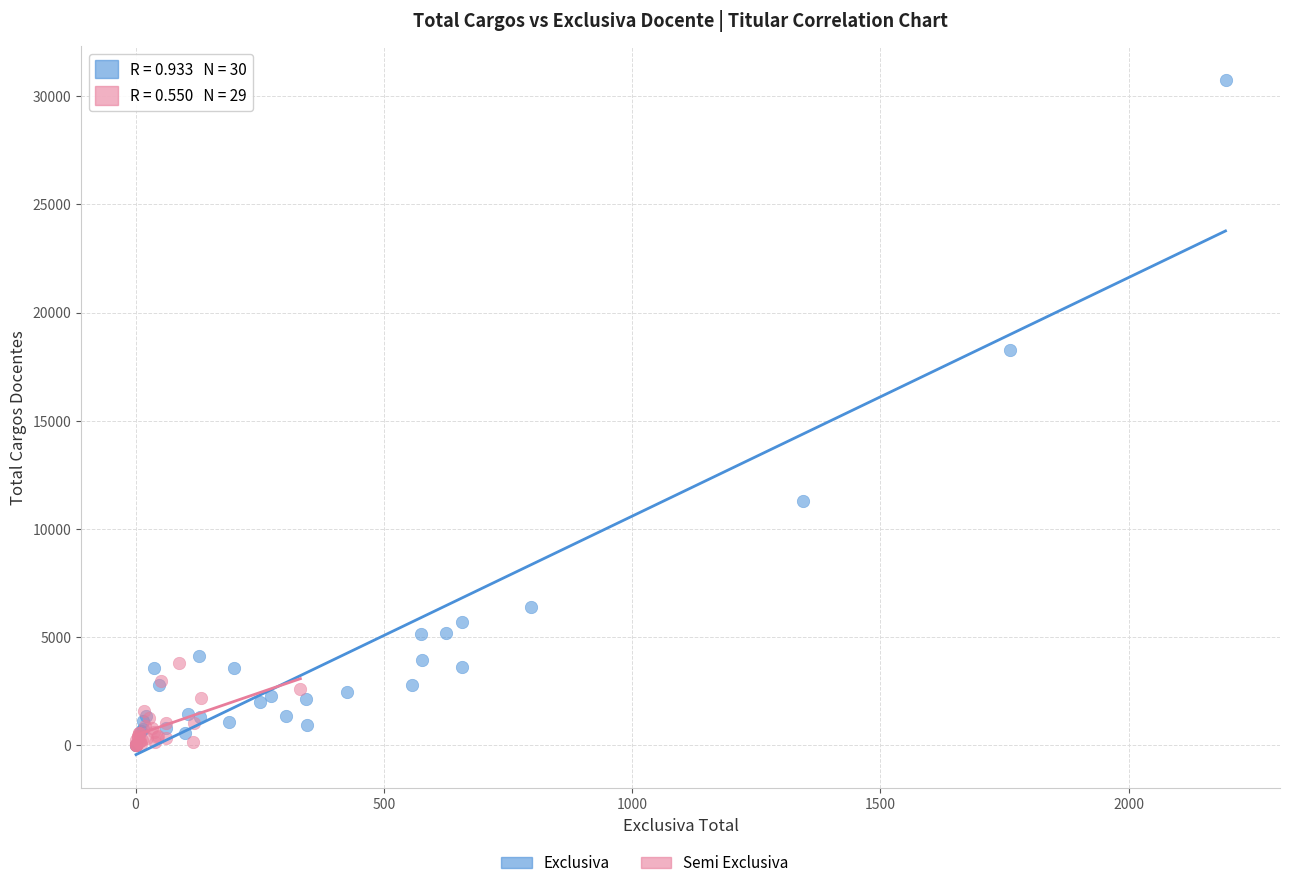

Which series has the largest Y range (max minus min)?

Exclusiva